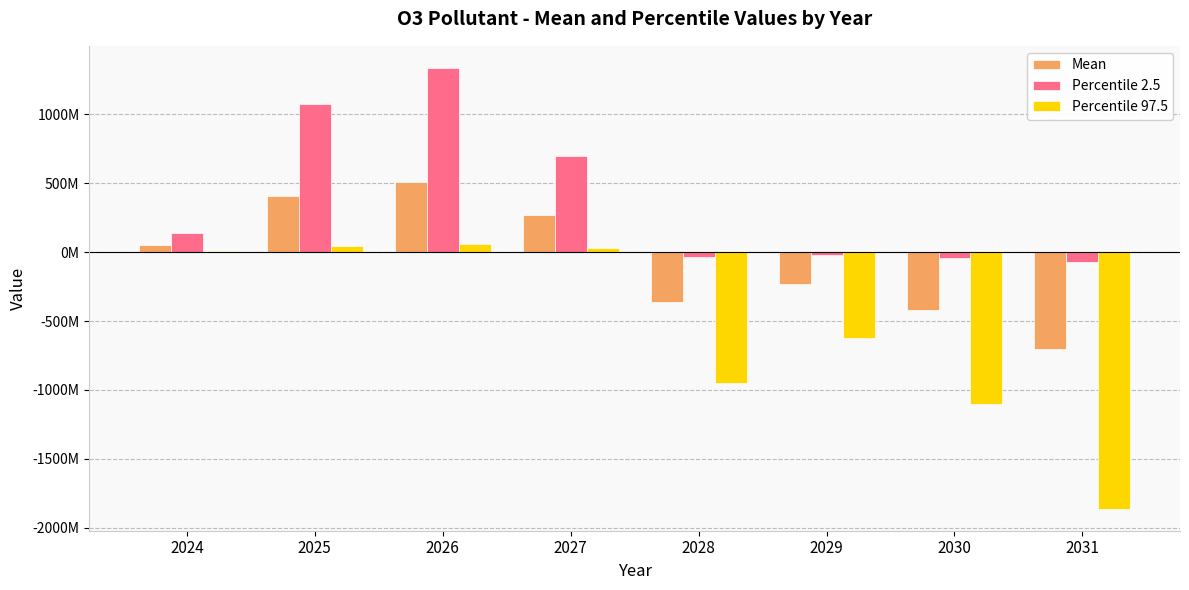

What are all the series names shown in the legend?

Mean, Percentile 2.5, Percentile 97.5